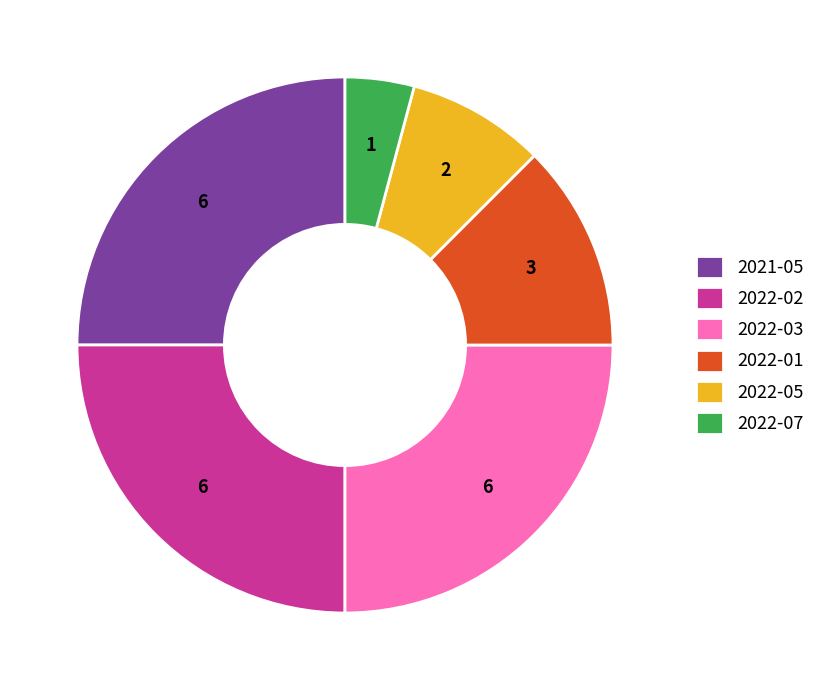

Approximately how many times larger is the value at 2022-01 compared to 2022-03?

0.5